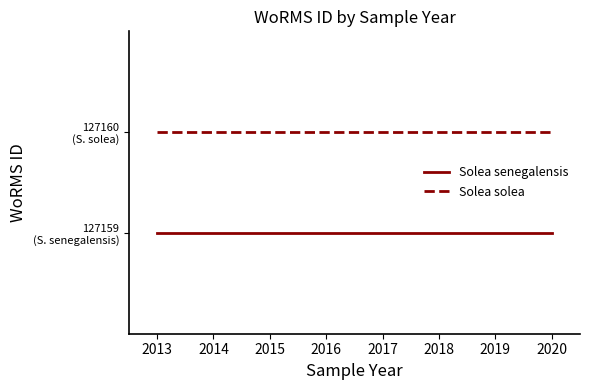

The Solea solea series shows 177630 at 2020. True or false?

False